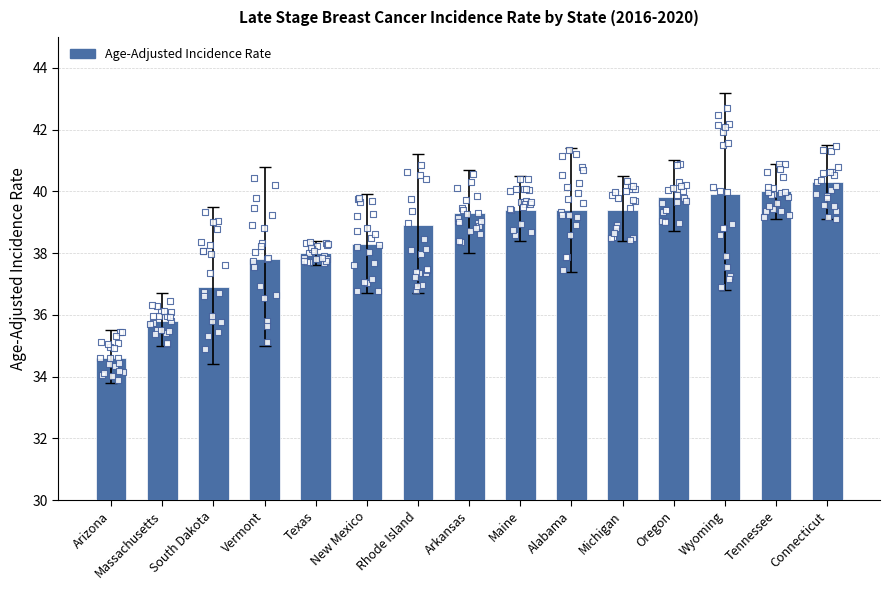

What is the change in value from Massachusetts to Oregon?

+4.0